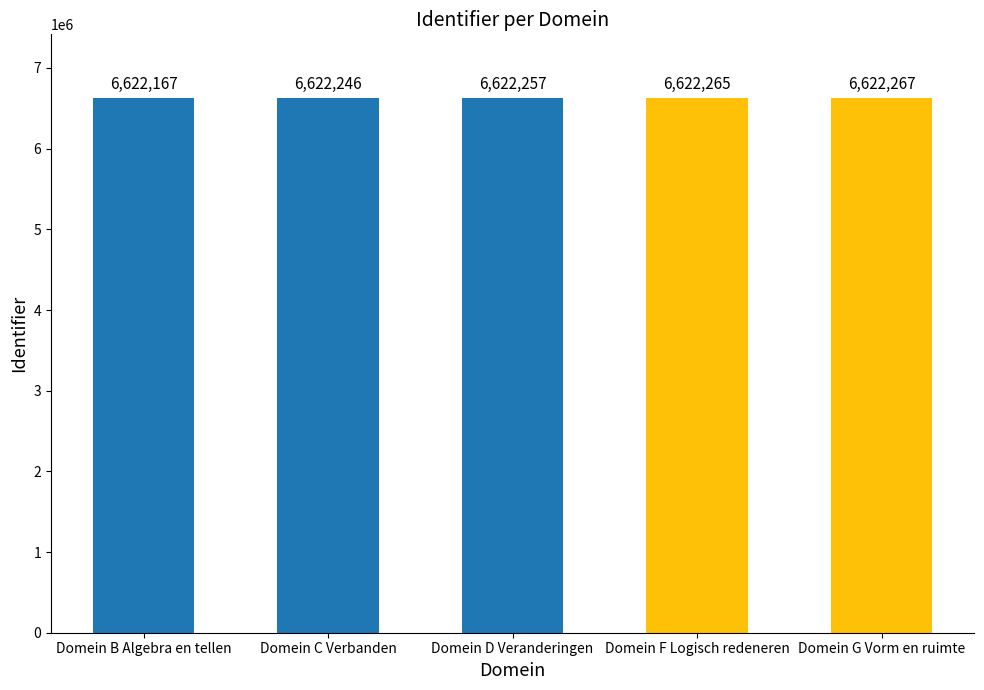

What is the label of the 3rd bar from the right?

Domein D Veranderingen